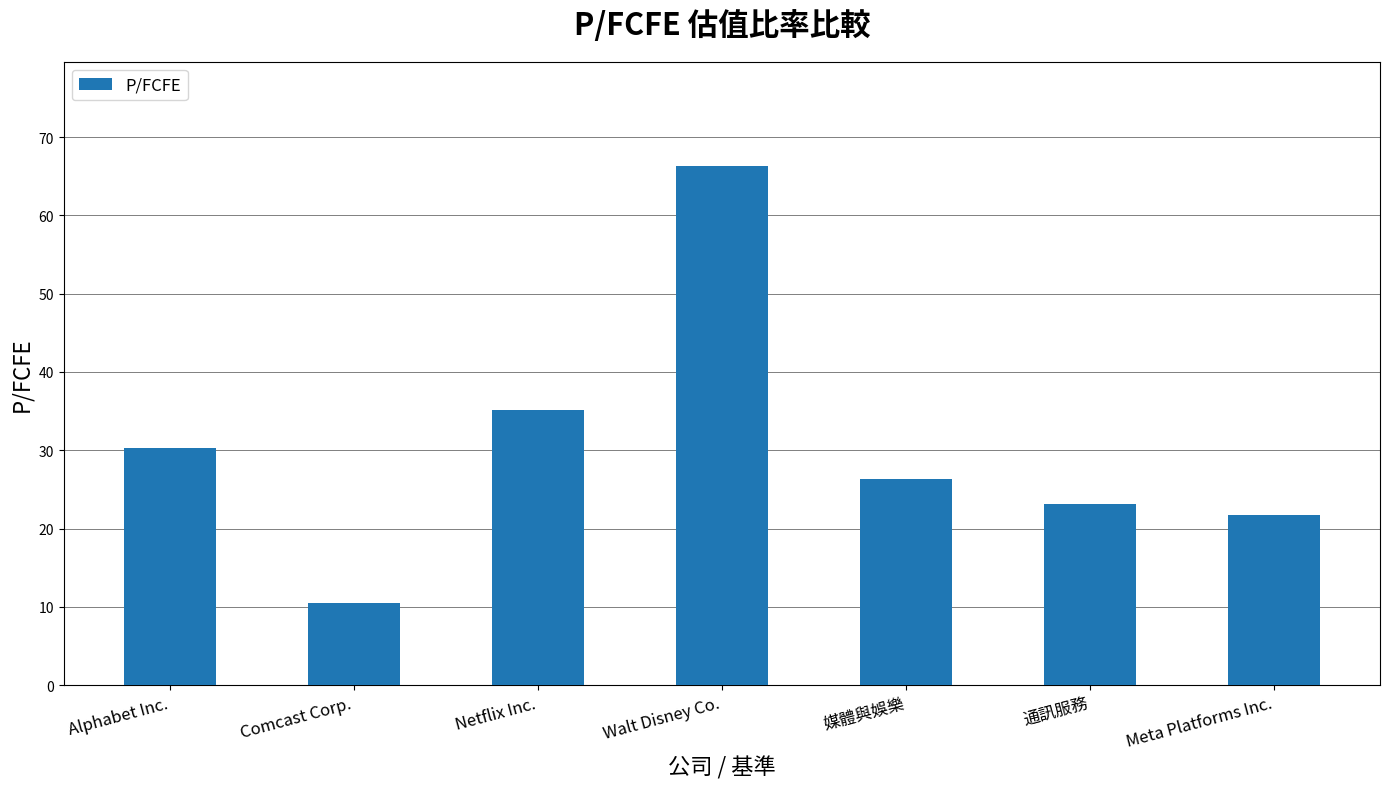

Which has a higher value, Alphabet Inc. or Netflix Inc.?

Netflix Inc.